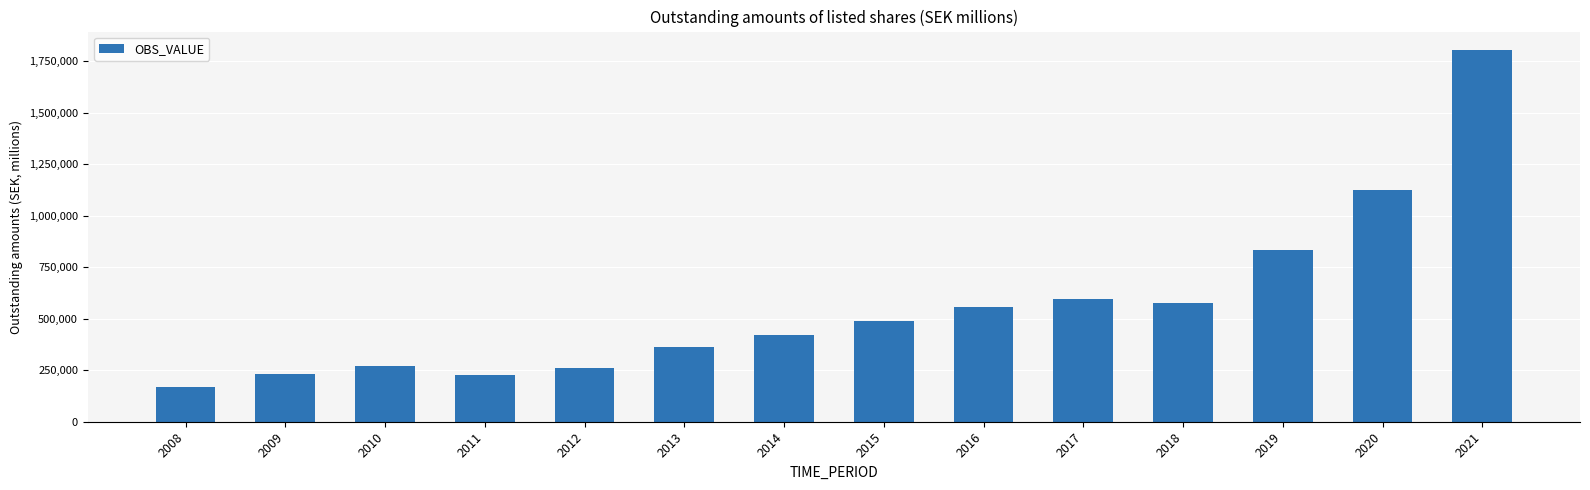

What value does the data have at 2008?

169152.7